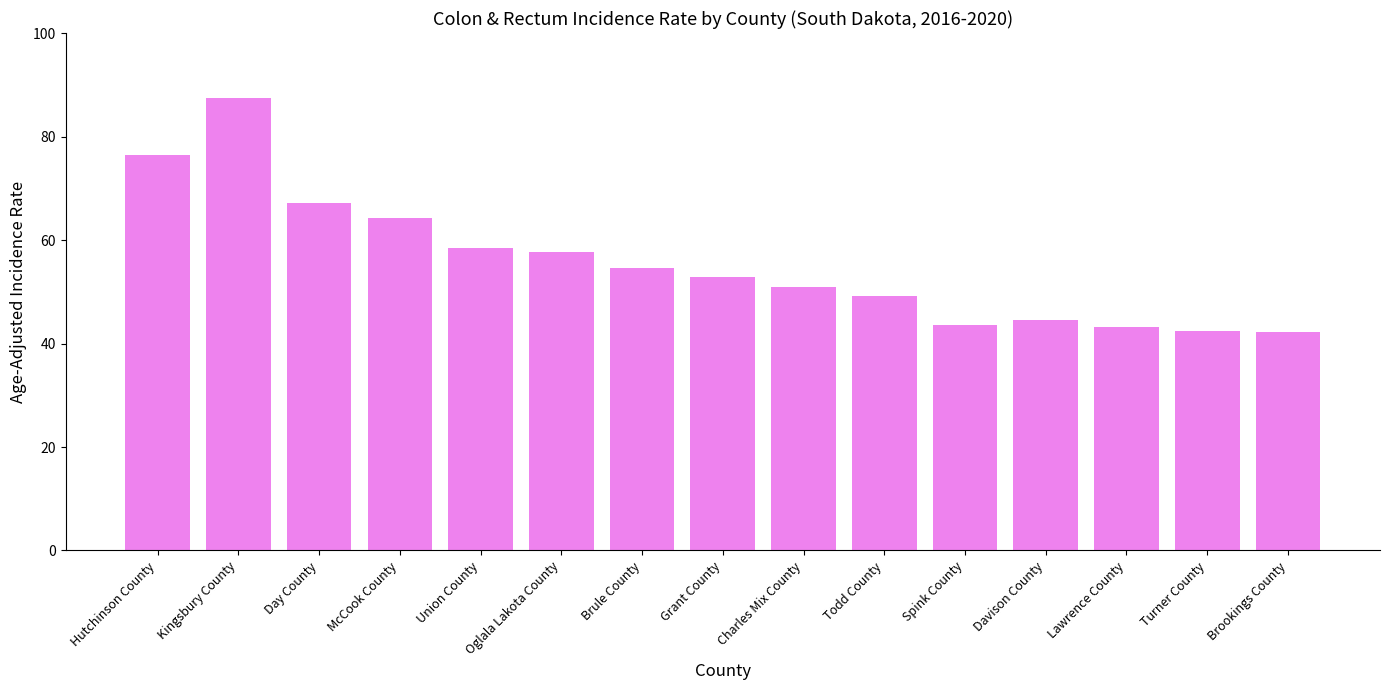

Are the bars grouped side by side (vs. stacked)?

No